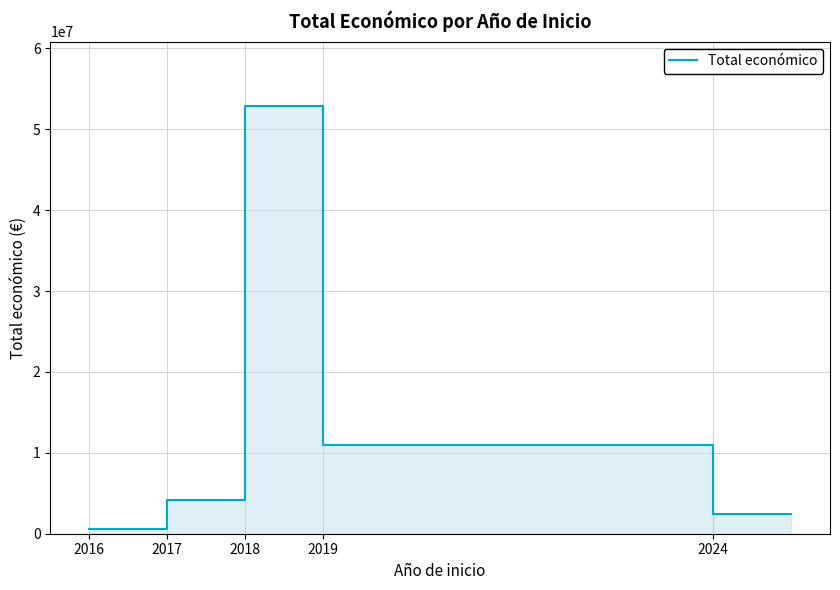

Is it true that the value at 2018 is 52909068?

True